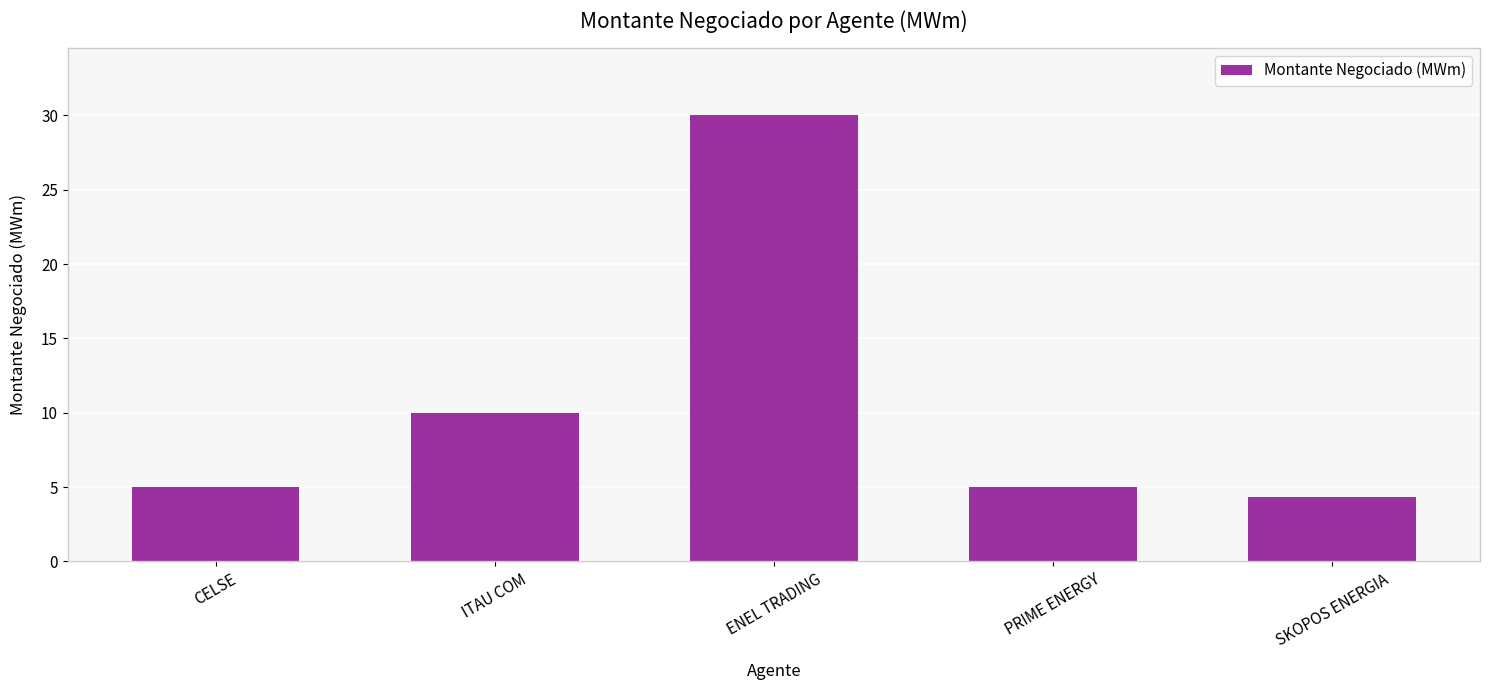

Reading left to right, extract all data points from this chart.

5.0	10.0	30.0	5.0	4.3